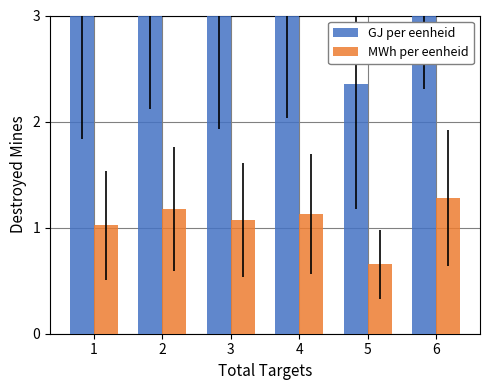

List the labels in order of GJ per eenheid value, largest first.

6, 2, 4, 3, 1, 5